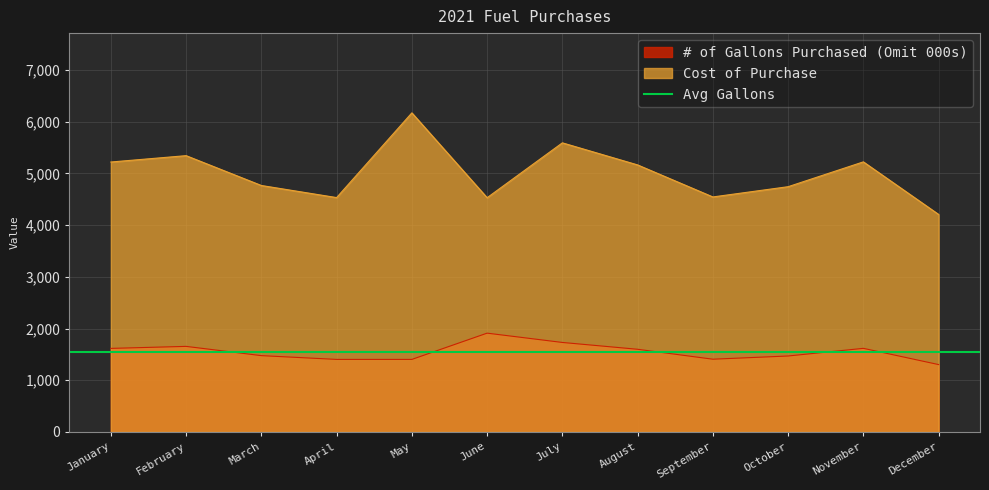

At which label does # of Gallons Purchased (Omit 000s) reach its peak?

June